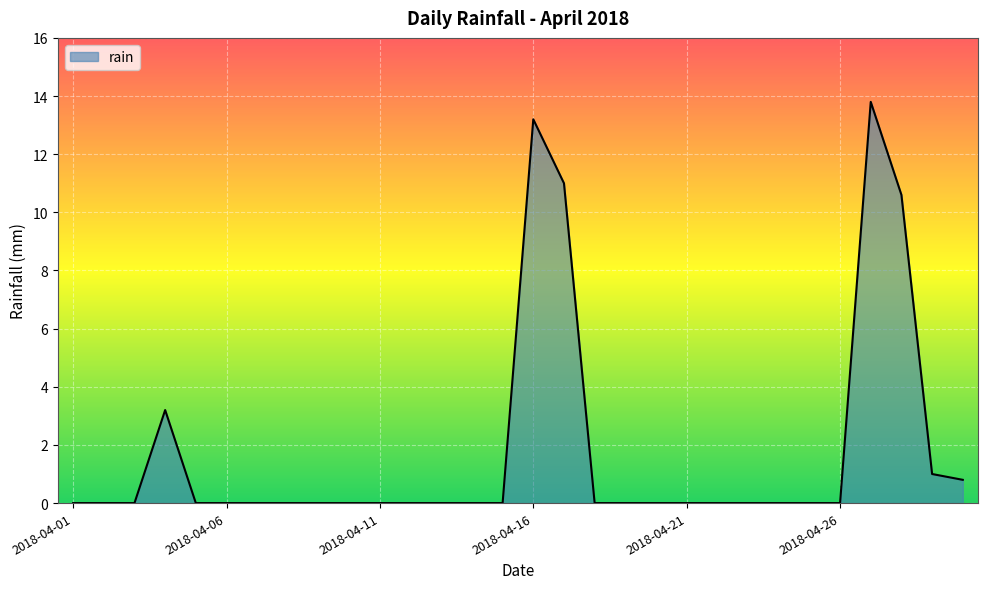

What is the greatest value displayed?

13.8